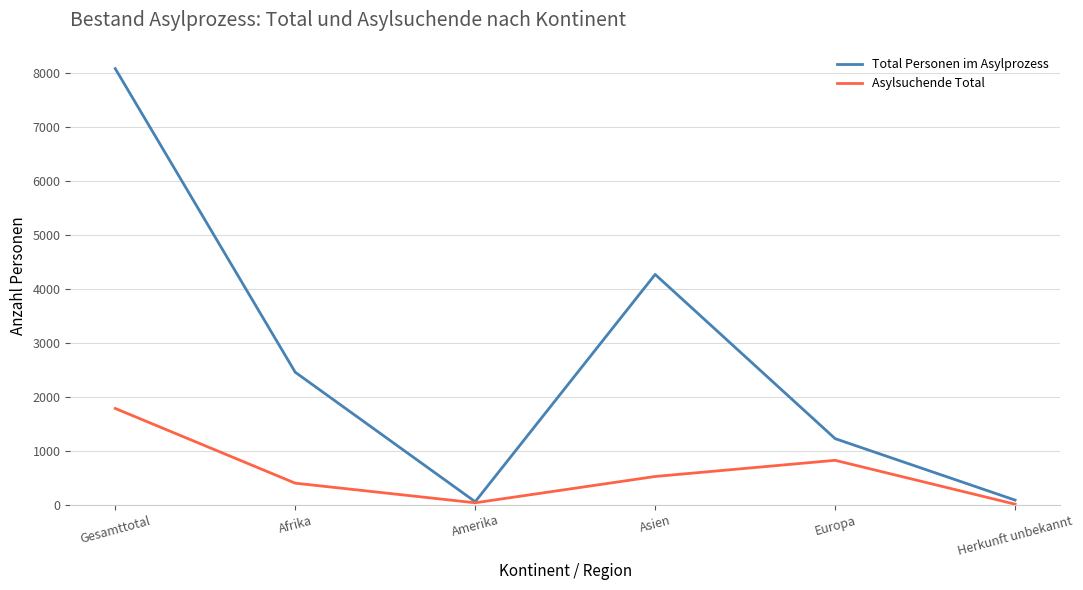

What is the total value across all series at Herkunft unbekannt?

92